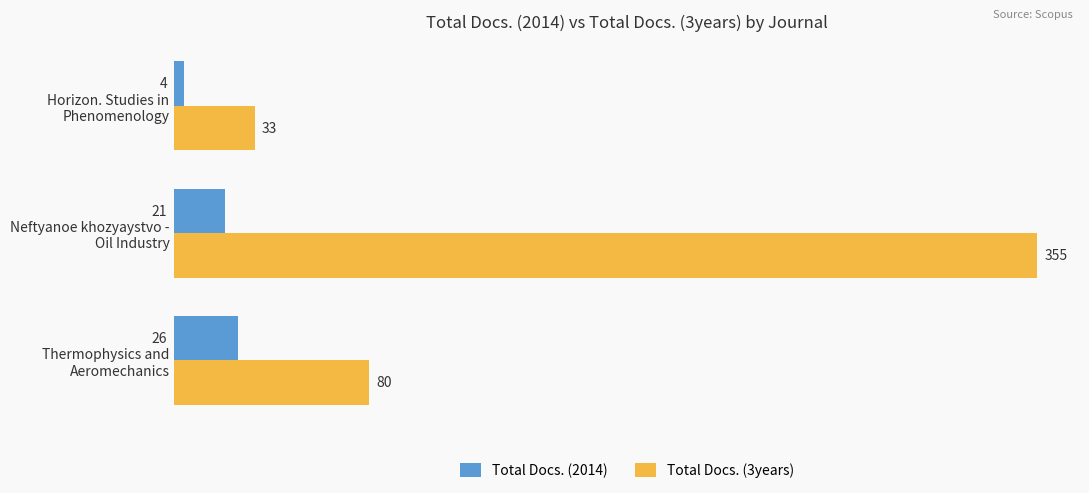

Which series has the largest total across all categories?

Total Docs. (3years)